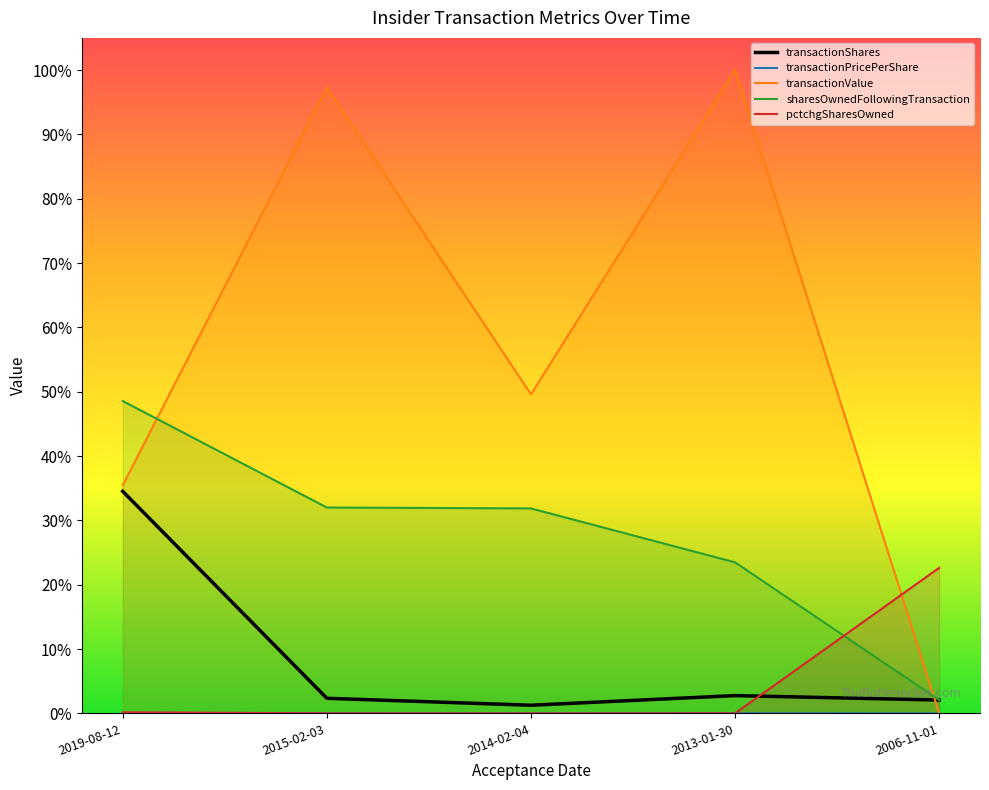

At which category does the chart reach its minimum across all series?

2006-11-01